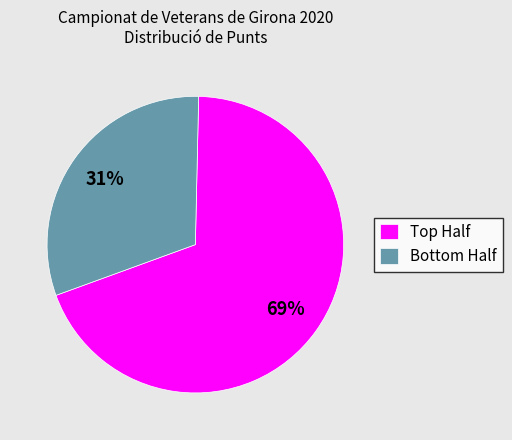

Is there any slice that represents more than half of the pie?

Yes